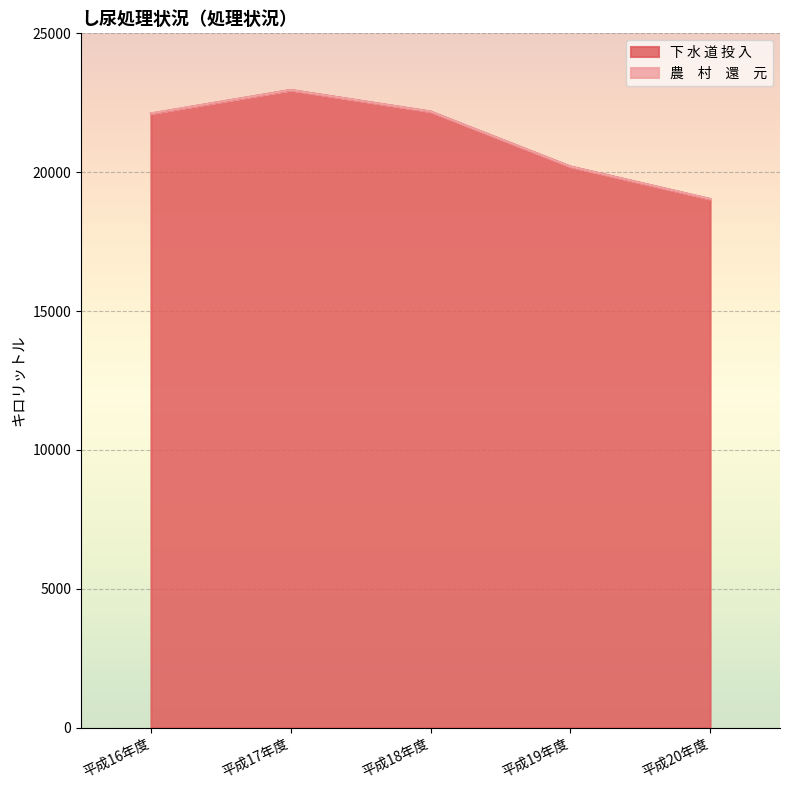

What is the smallest value displayed?

19033